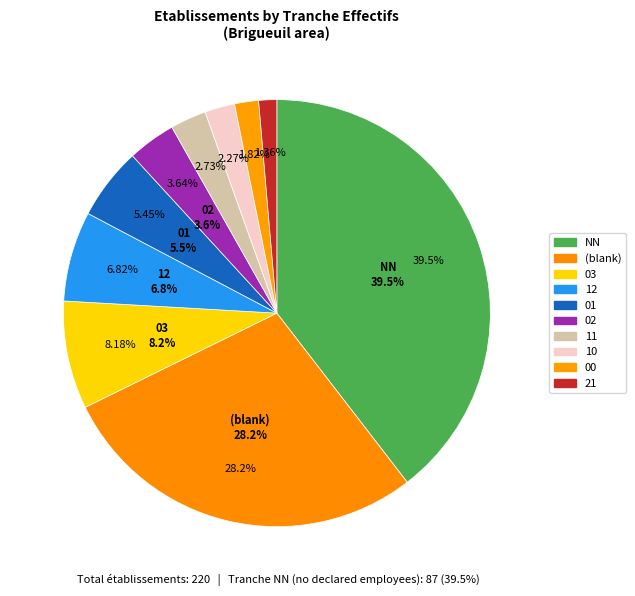

What portion of the pie excludes 12?

93.2%